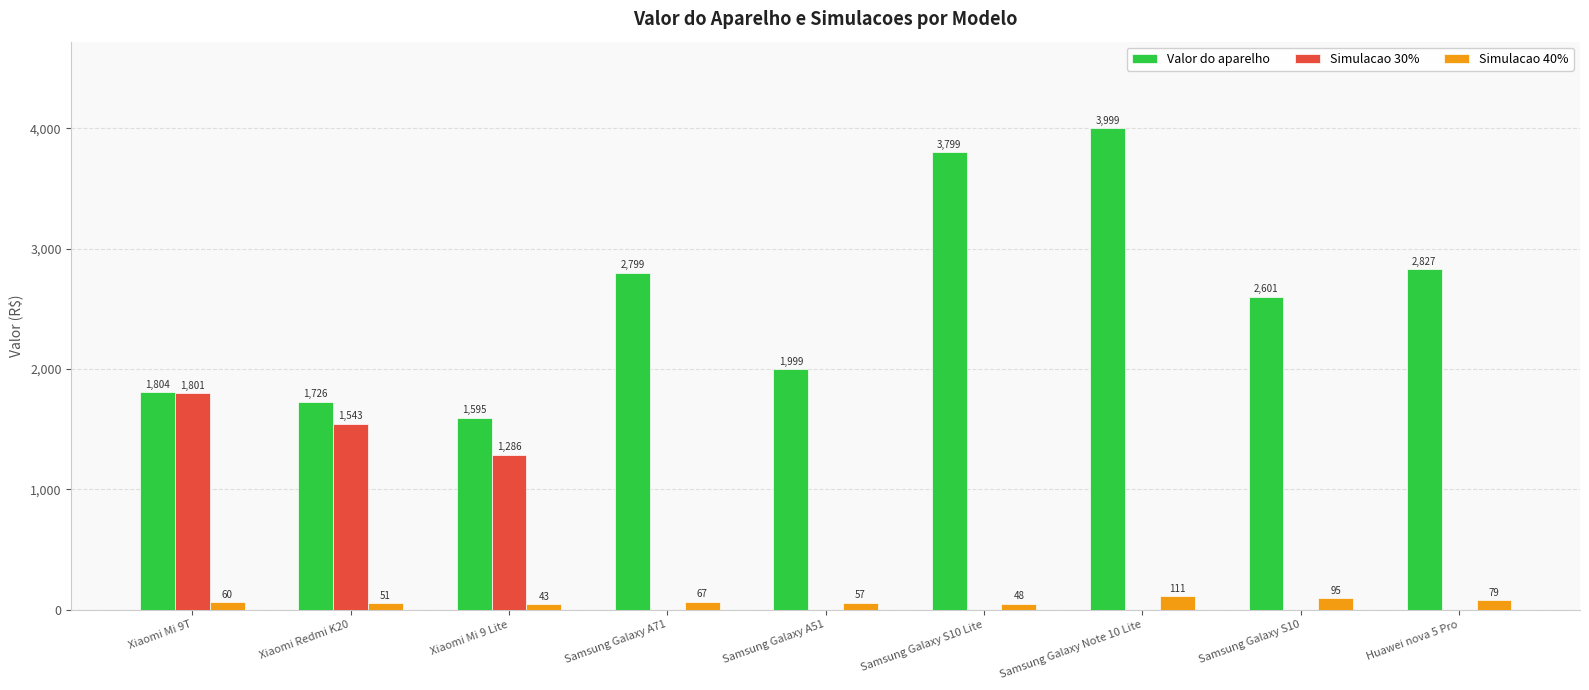

What is the sum of the Simulacao 40% values at Xiaomi Mi 9 Lite and Samsung Galaxy A51?

100.0